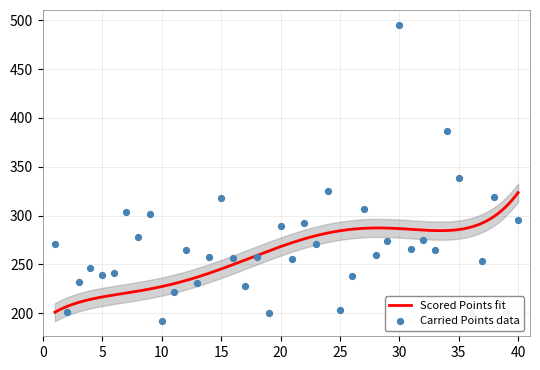

Which has a higher value, 24 or 26?

24